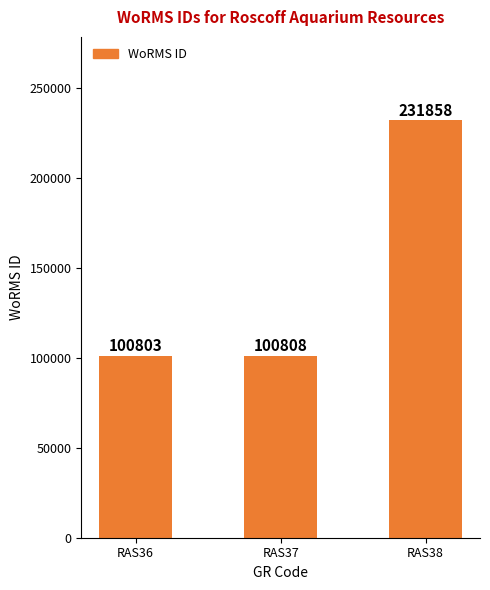

What is the average value?

144490